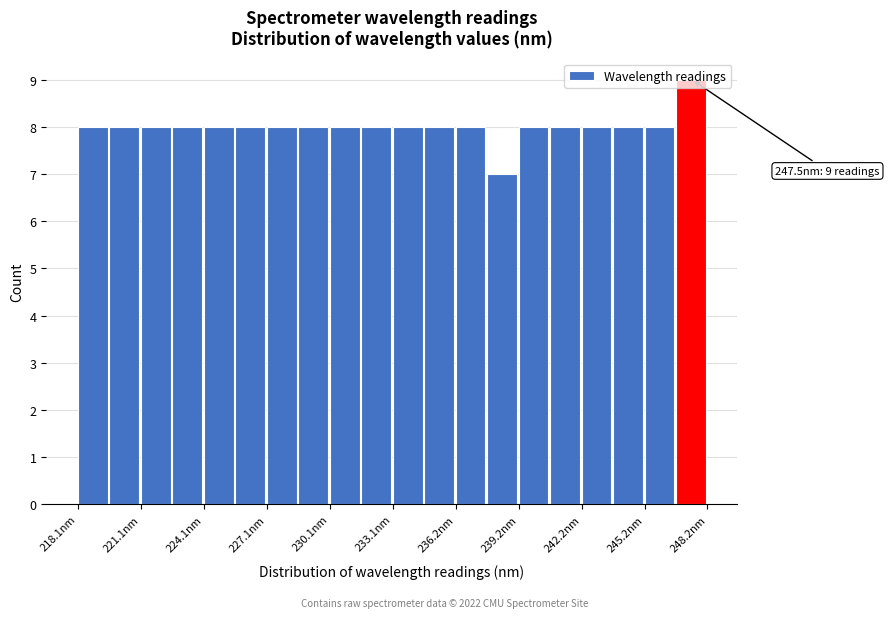

Around what value on the x-axis is the tallest bar? Give the approximate position of its centre, as read against the axis.

247.5